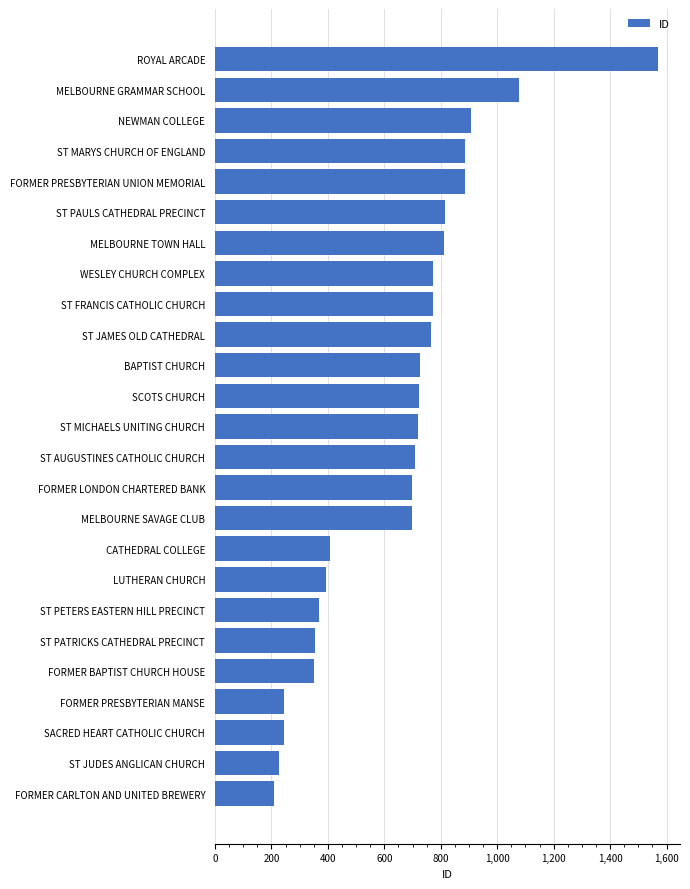

True or false: the data shows 413 at SACRED HEART CATHOLIC CHURCH.

False